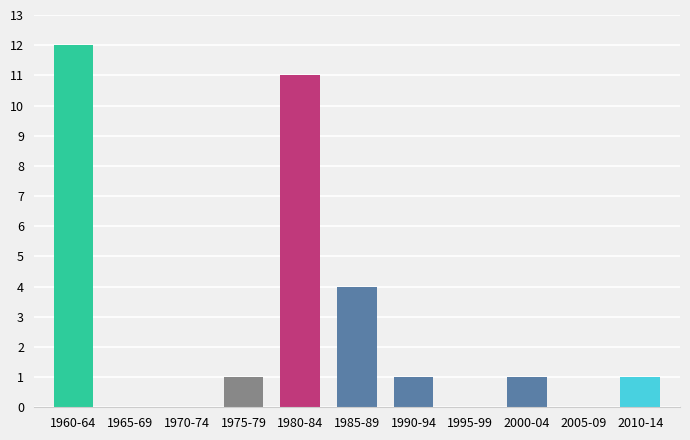

Reading left to right, extract all data points from this chart.

1960-64=12	1965-69=0	1970-74=0	1975-79=1	1980-84=11	1985-89=4	1990-94=1	1995-99=0	2000-04=1	2005-09=0	2010-14=1